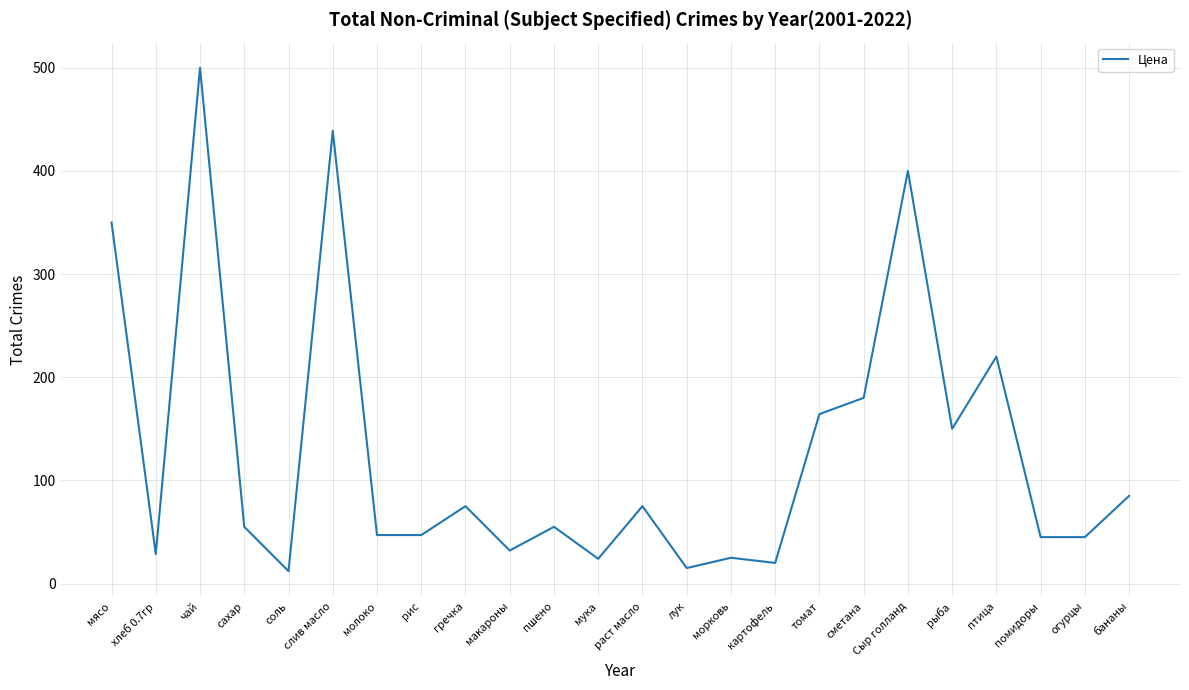

The value at соль is 12.0. True or false?

True